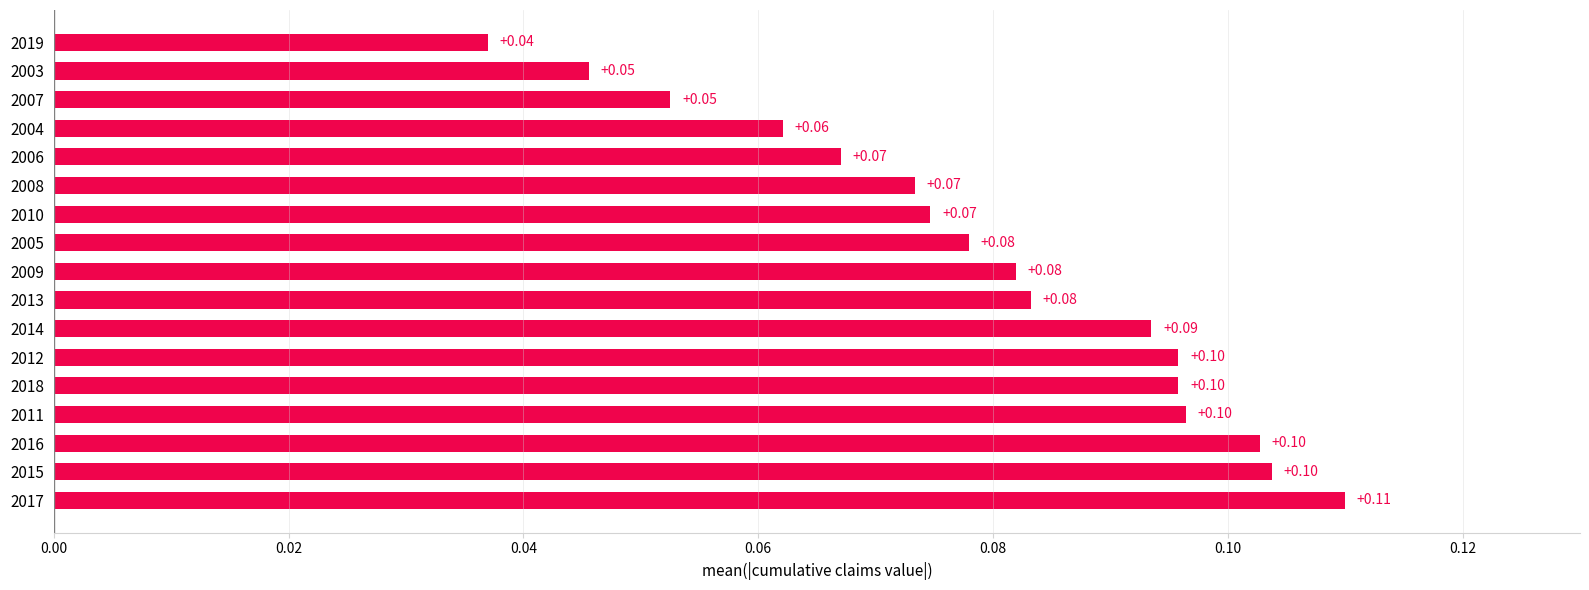

Between 2019 and 2012, which is larger?

2012